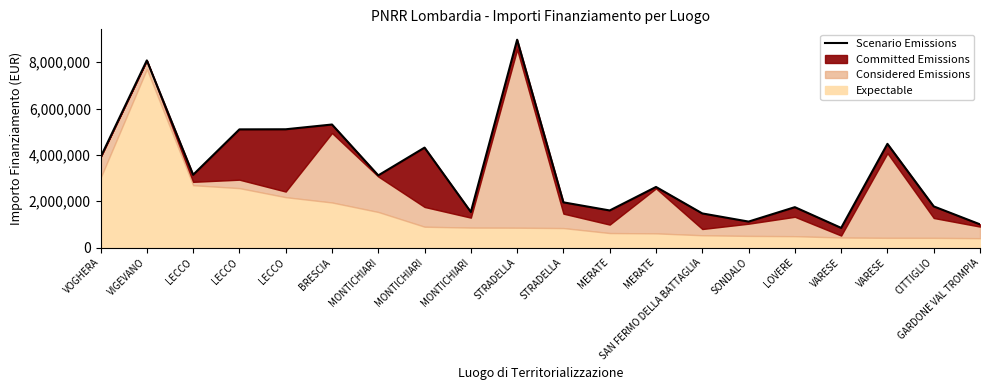

The chart shows a value of 2614000.0 at MERATE. True or false?

True